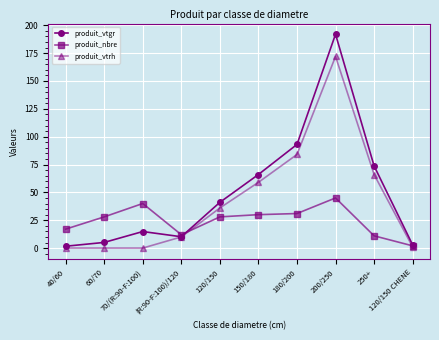

What is the sum of all produit_nbre values?

244.0